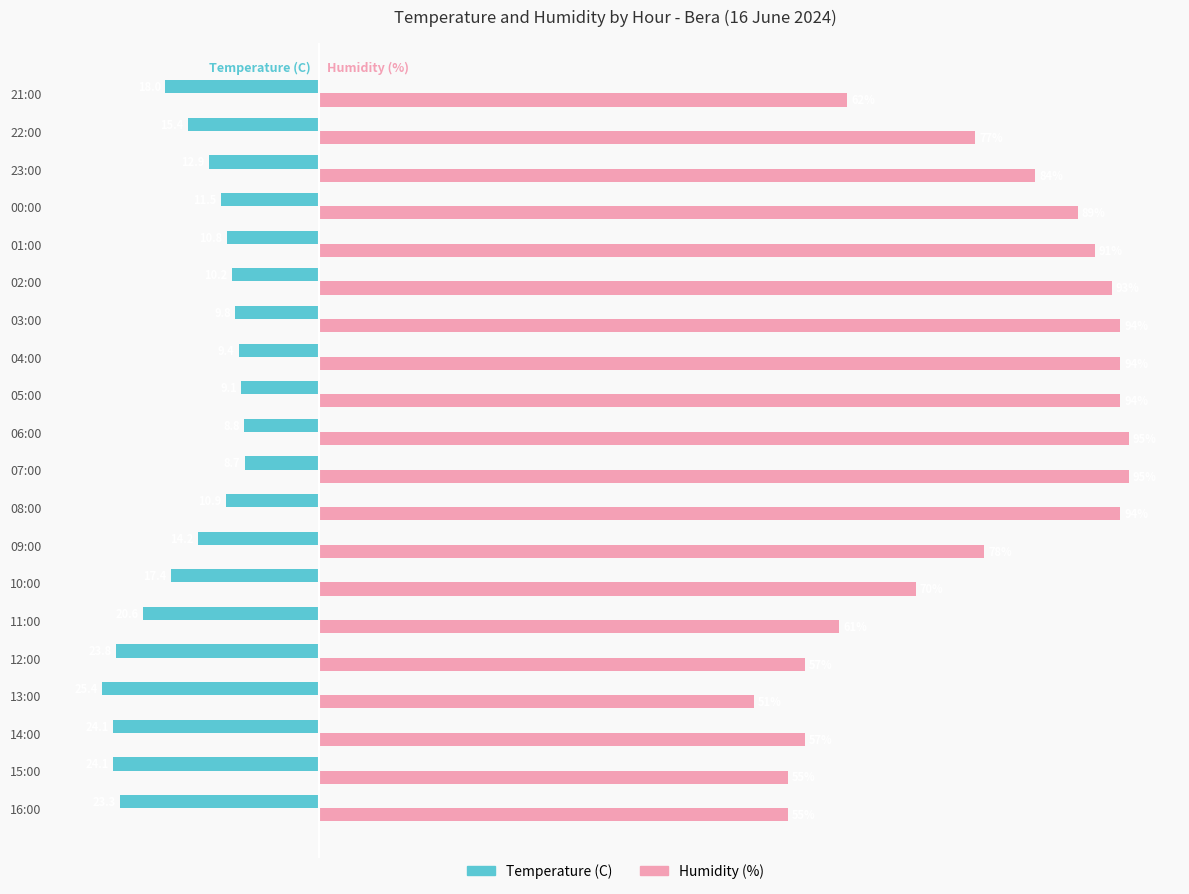

At which label does Temperature (C) reach its peak?

07:00